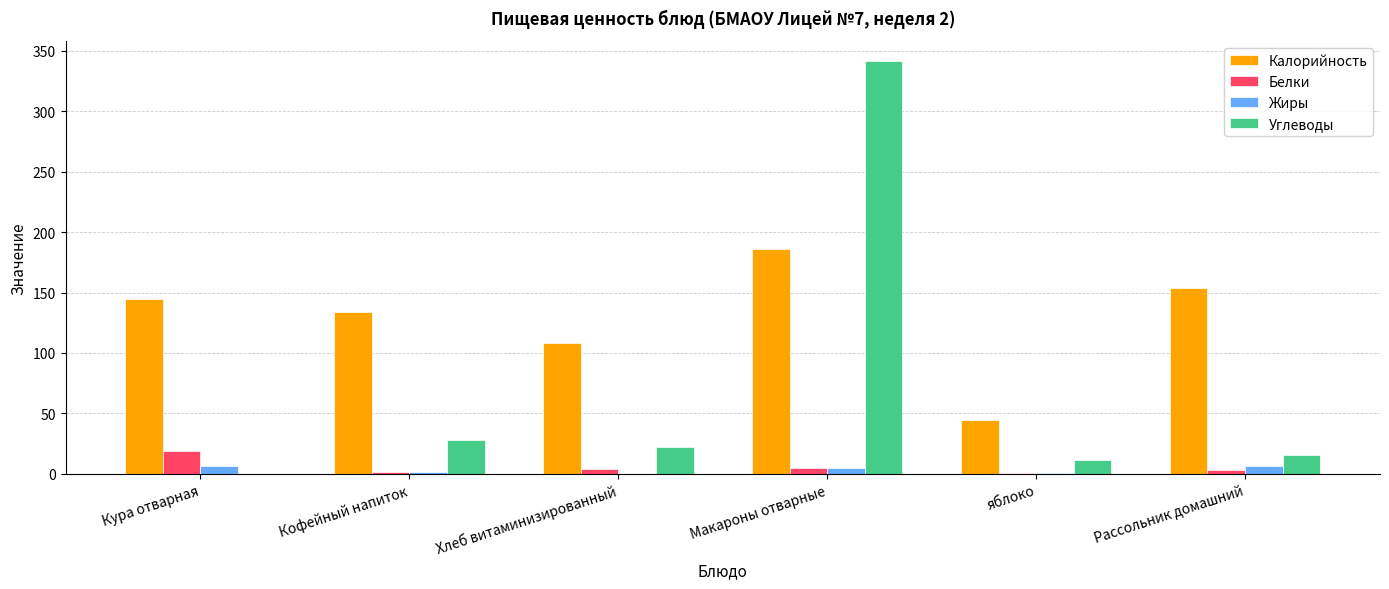

Between яблоко and Рассольник домашний, which series saw the biggest shift?

Калорийность